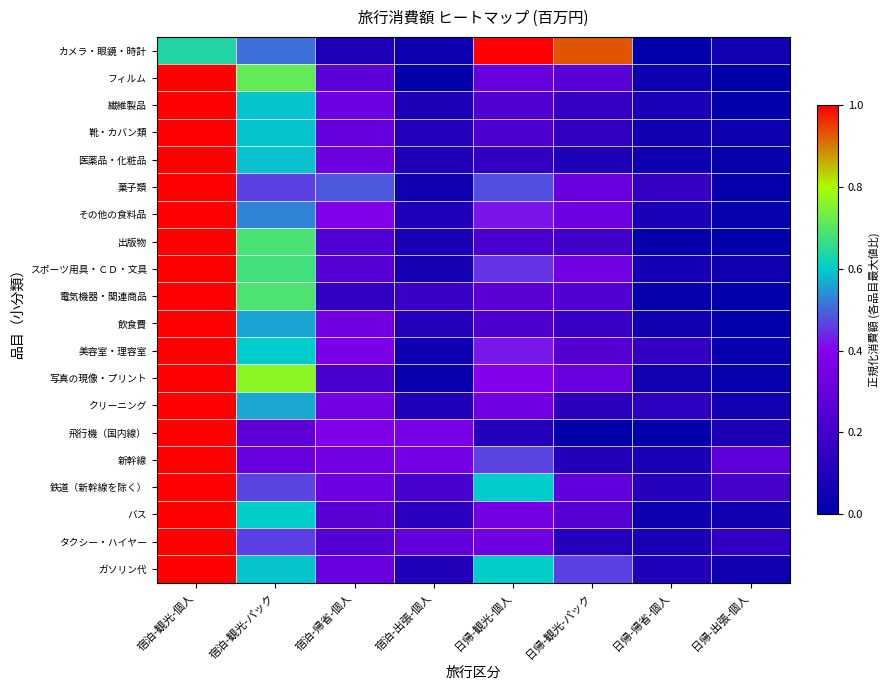

What is the total value across all series at 宿泊-出張-個人?

2.5